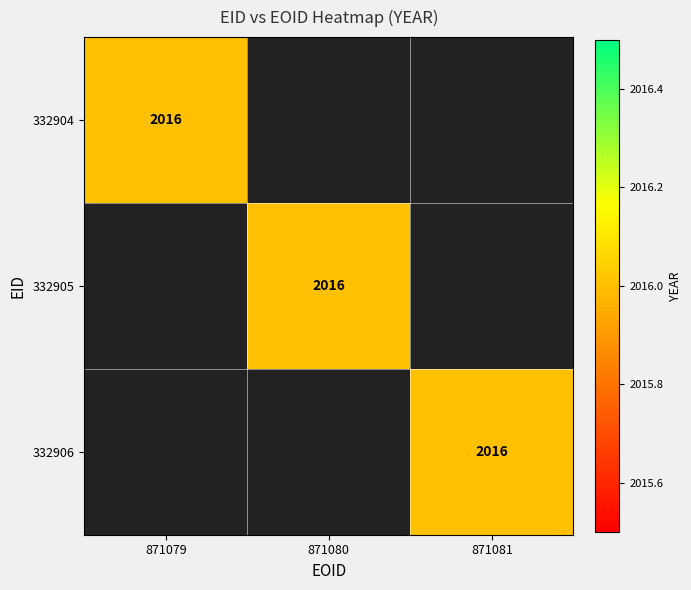

How many distinct data groups are displayed?

3